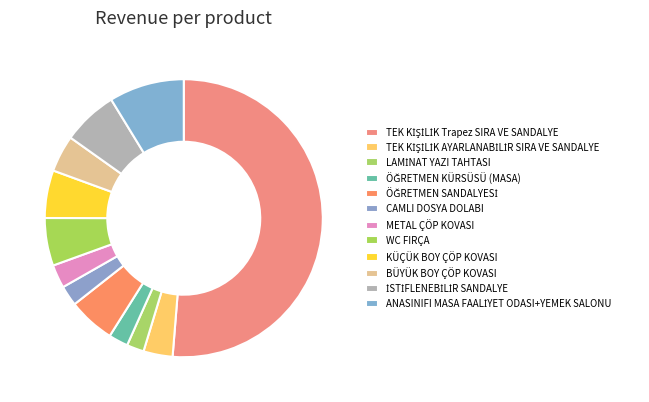

How many segments does this pie chart have?

12